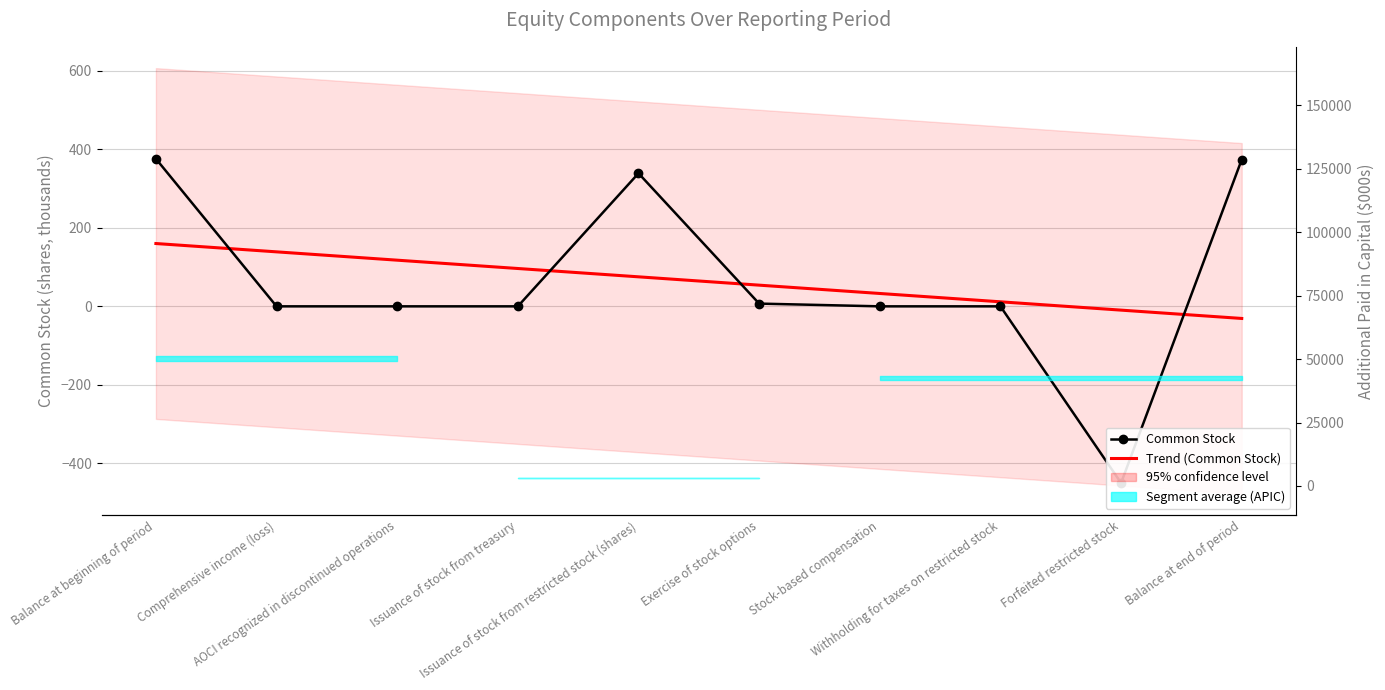

True or false: Trend (Common Stock) has a value of 117.6 at AOCI recognized in discontinued operations.

True